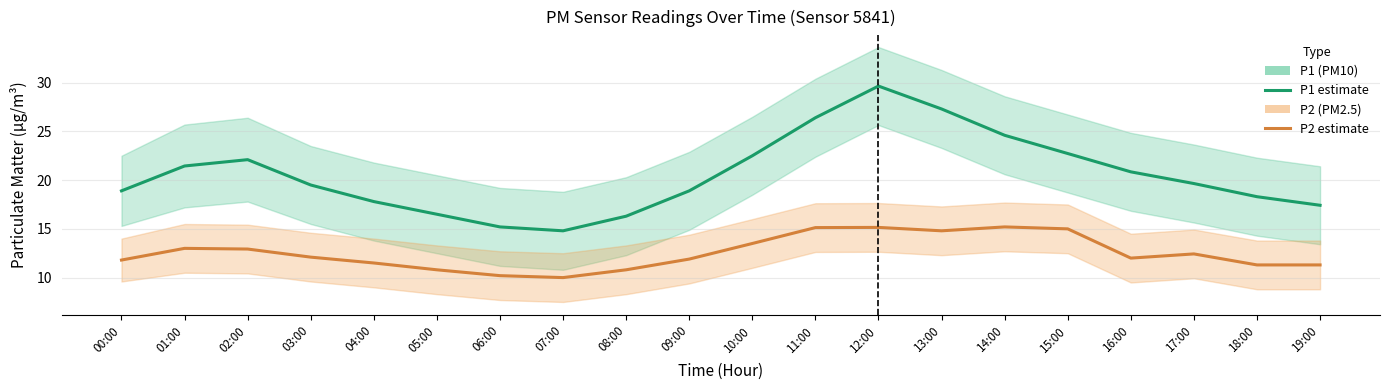

What is the label of the 2nd point from the right?

18:00